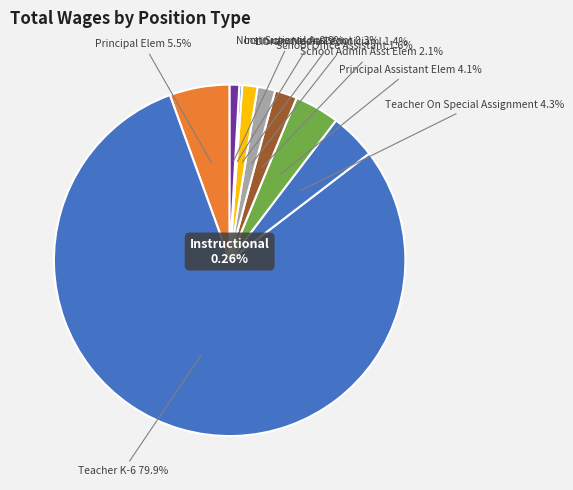

What is the smallest slice in the pie chart?

Instructional Assistant